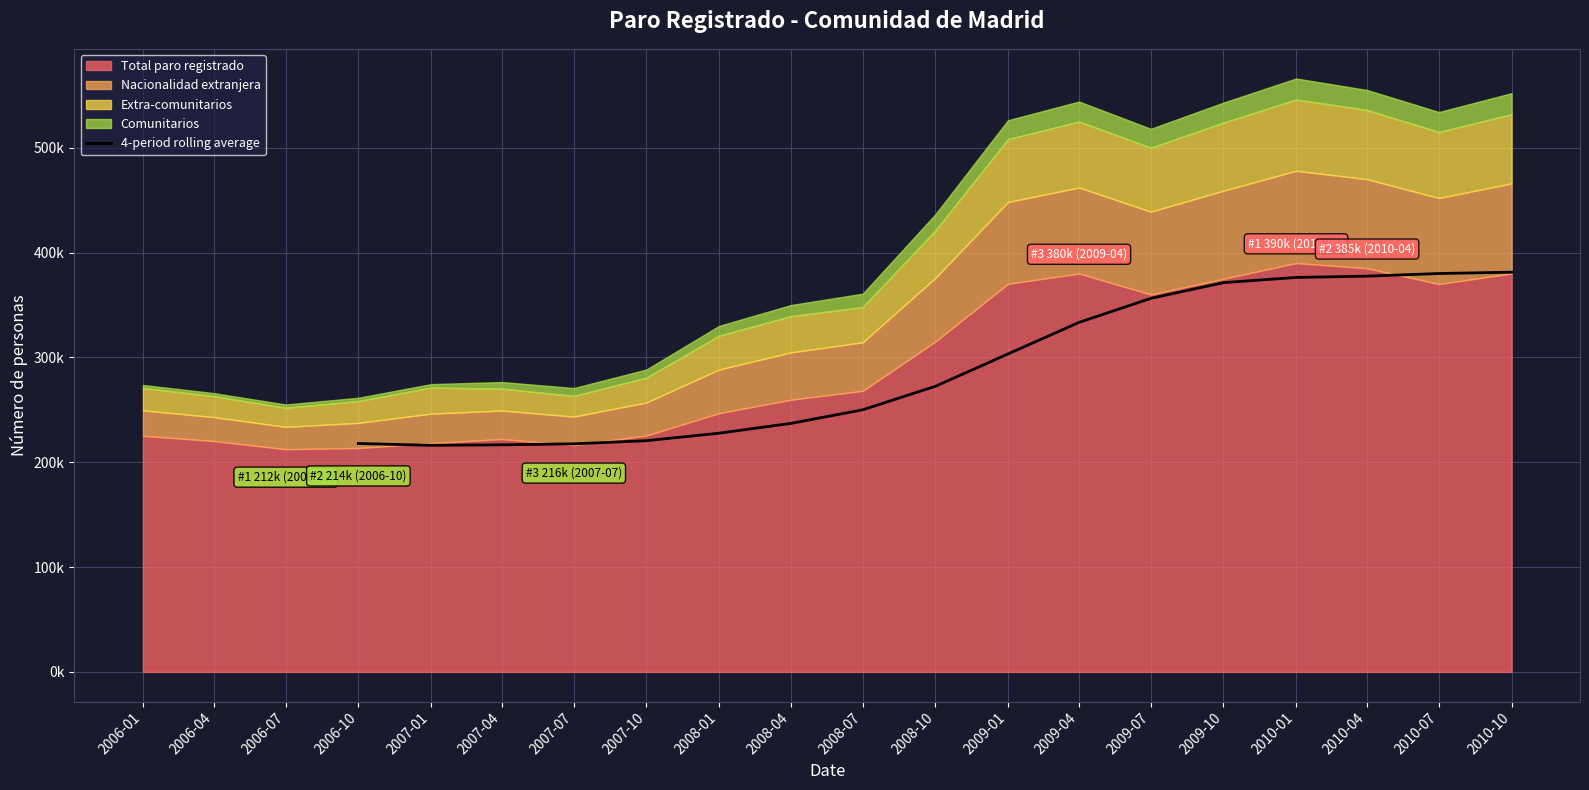

True or false: the data shows 231900.5 at 2010-07.

False